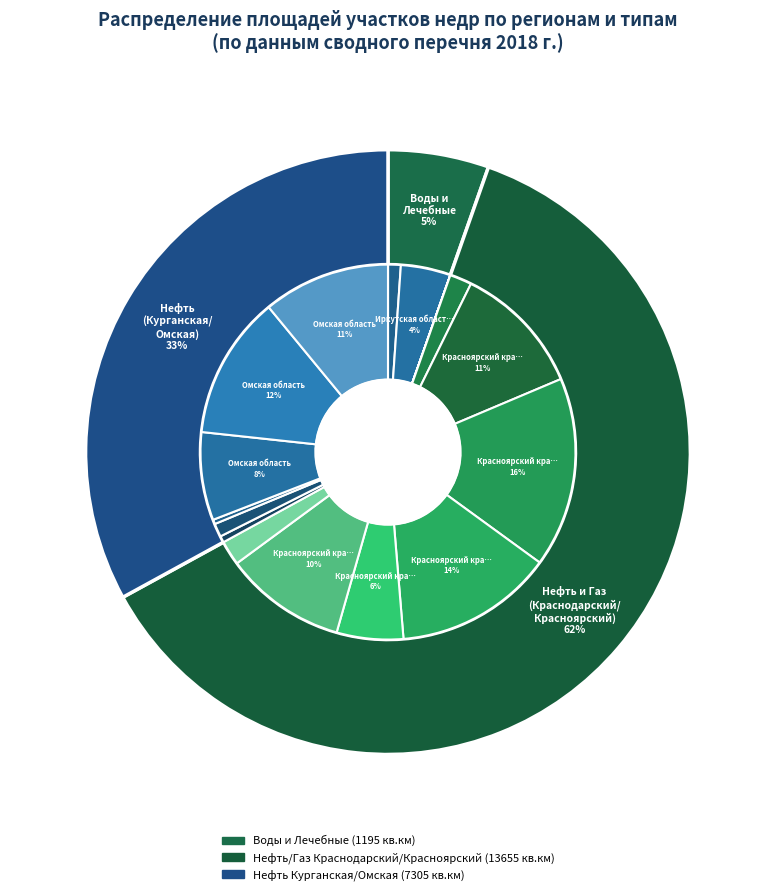

How many slices are in this pie chart?

20